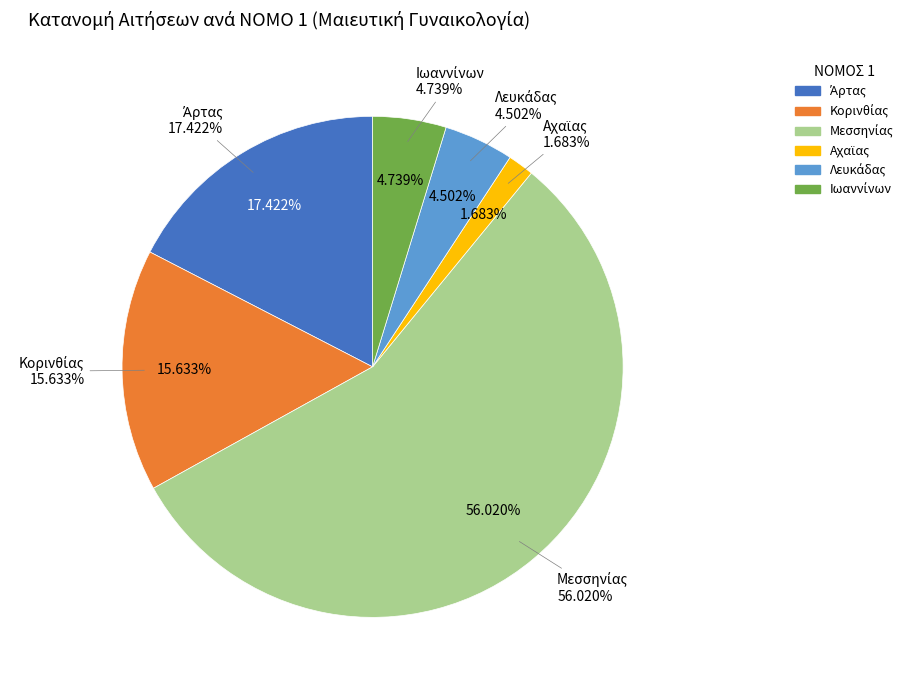

To the nearest percent, what percentage of the pie is Κορινθίας?

16%